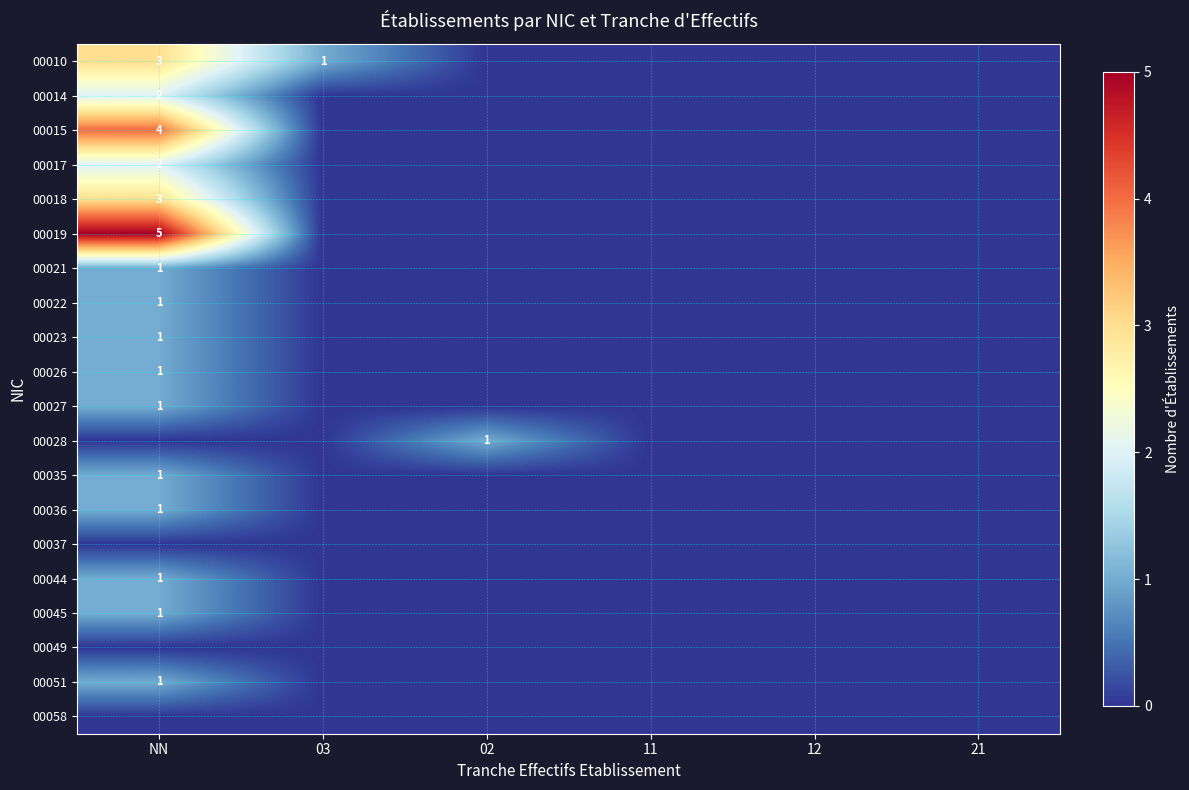

The value of 00021 at NN is 0. True or false?

False